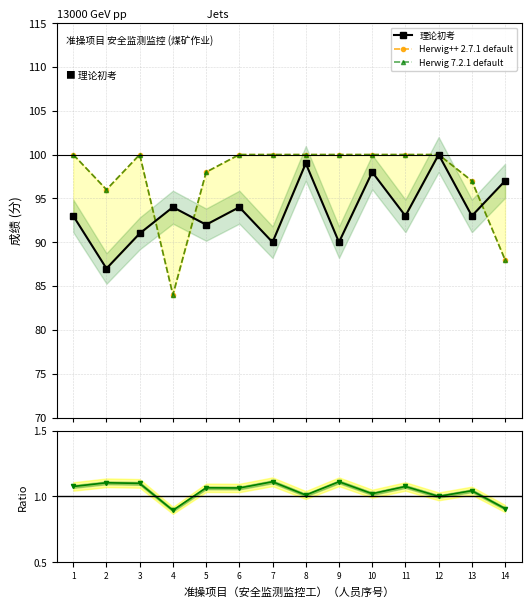

What is the average value of the Herwig 7.2.1 default series?

97.4